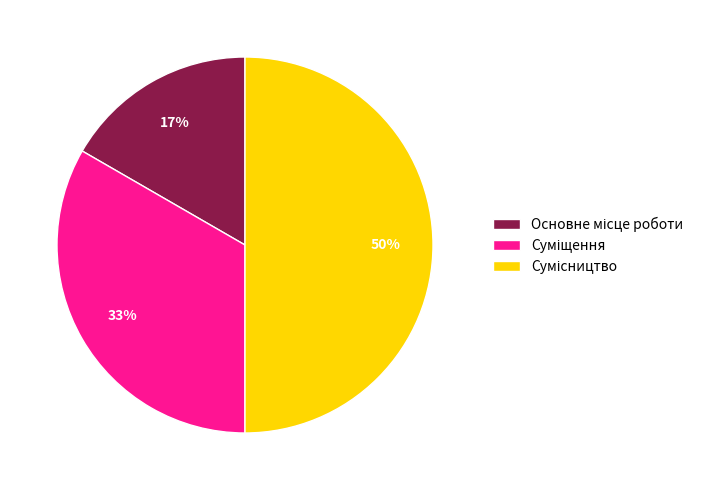

To the nearest percent, what is the difference between the largest and smallest slice percentages?

33%